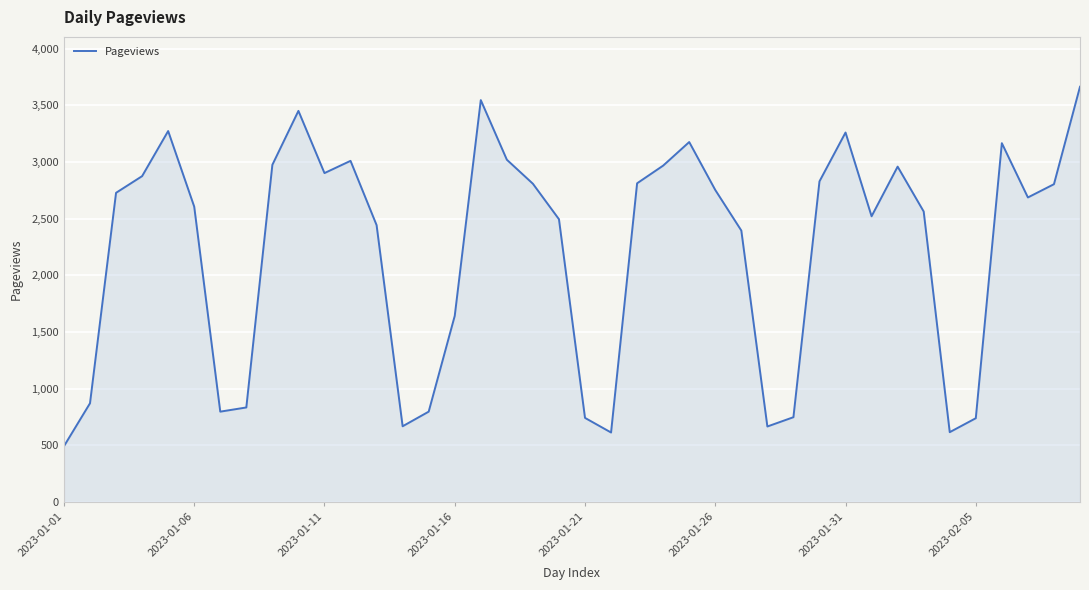

What is the difference between the maximum and minimum values?

3172